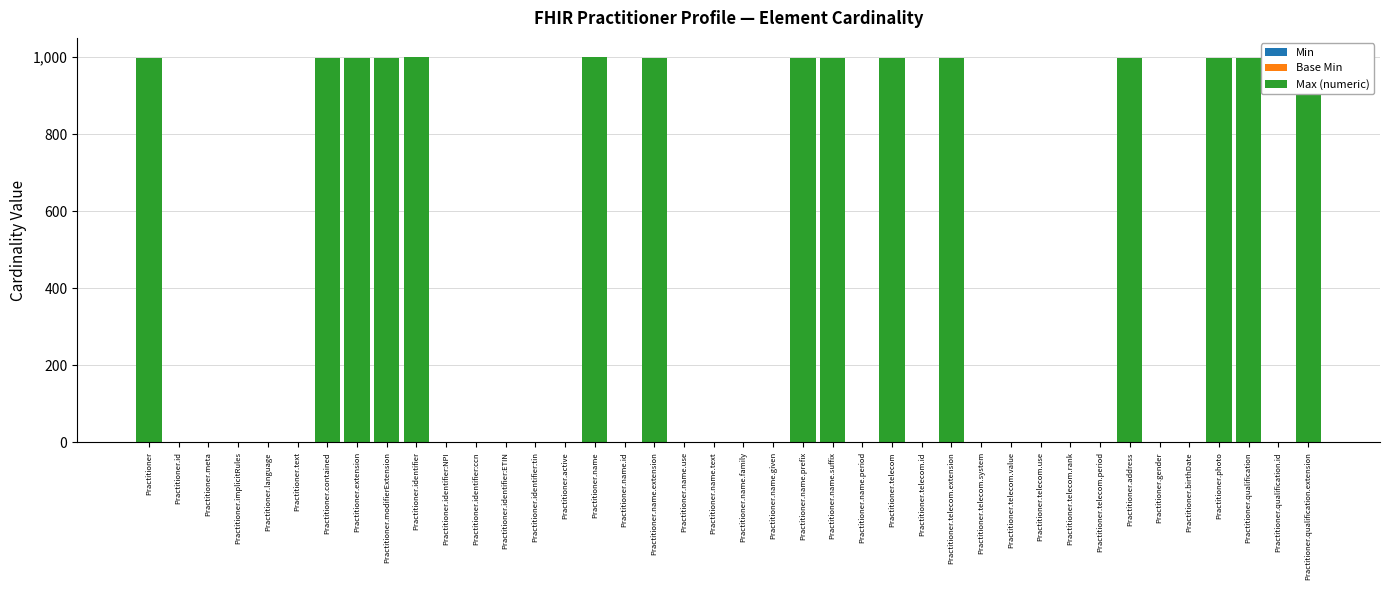

Where is Max (numeric) nearest to the value 500?

Practitioner